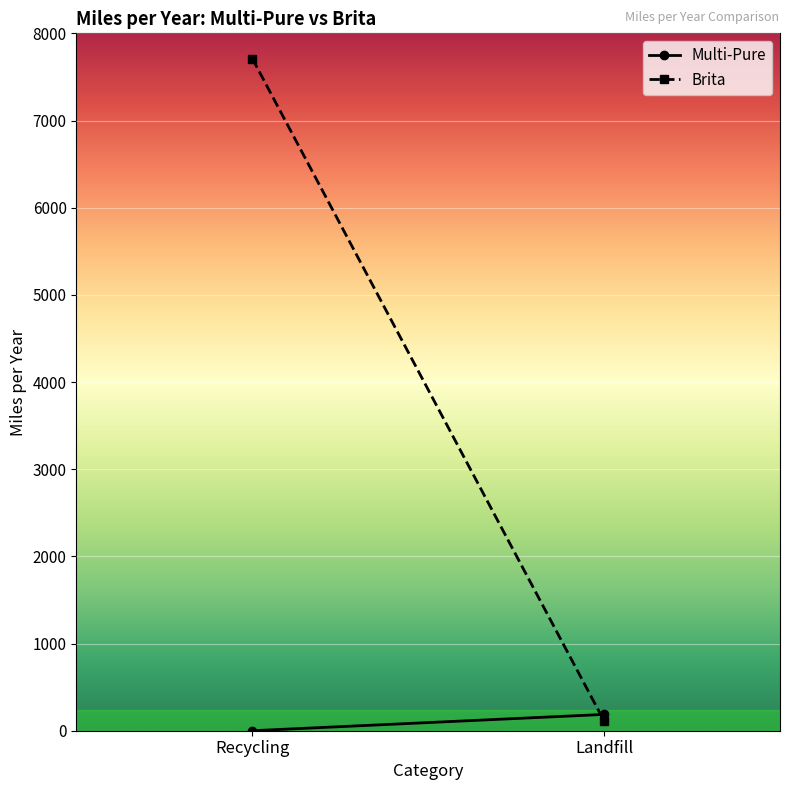

What is the sum of the Brita values at Recycling and Landfill?

7823.4